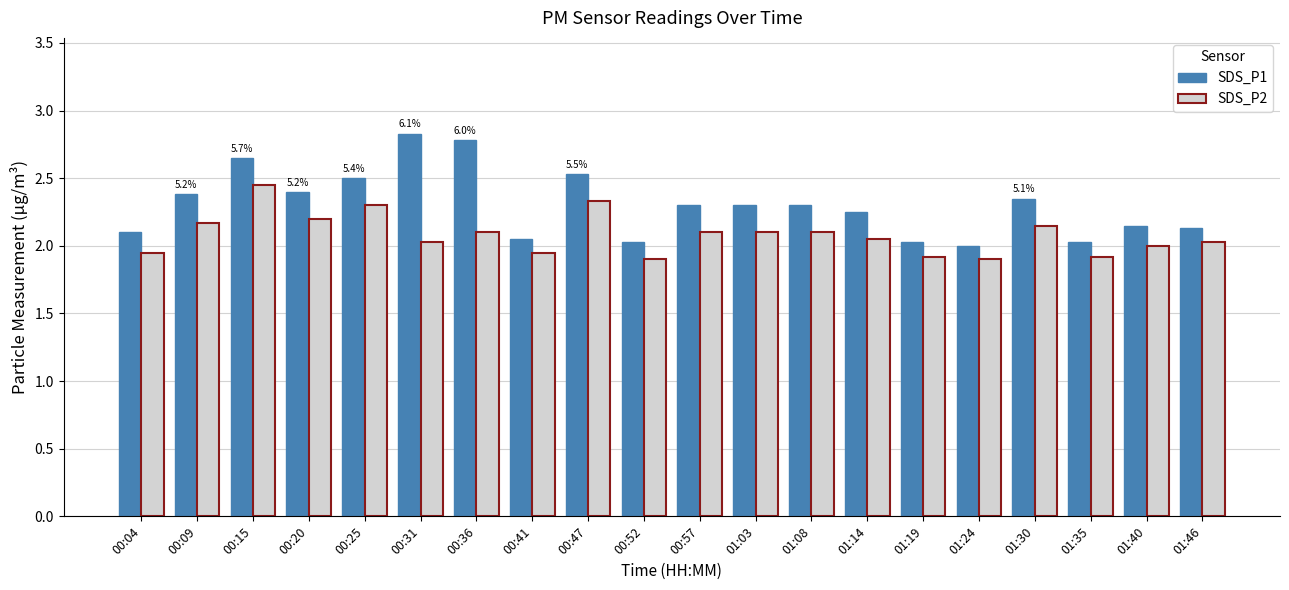

What is the label of the 11th bar from the right?

00:52